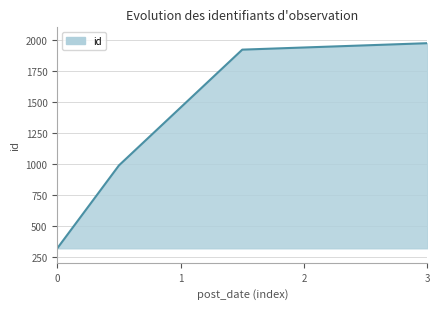

What is the difference between the maximum and minimum values?

1655